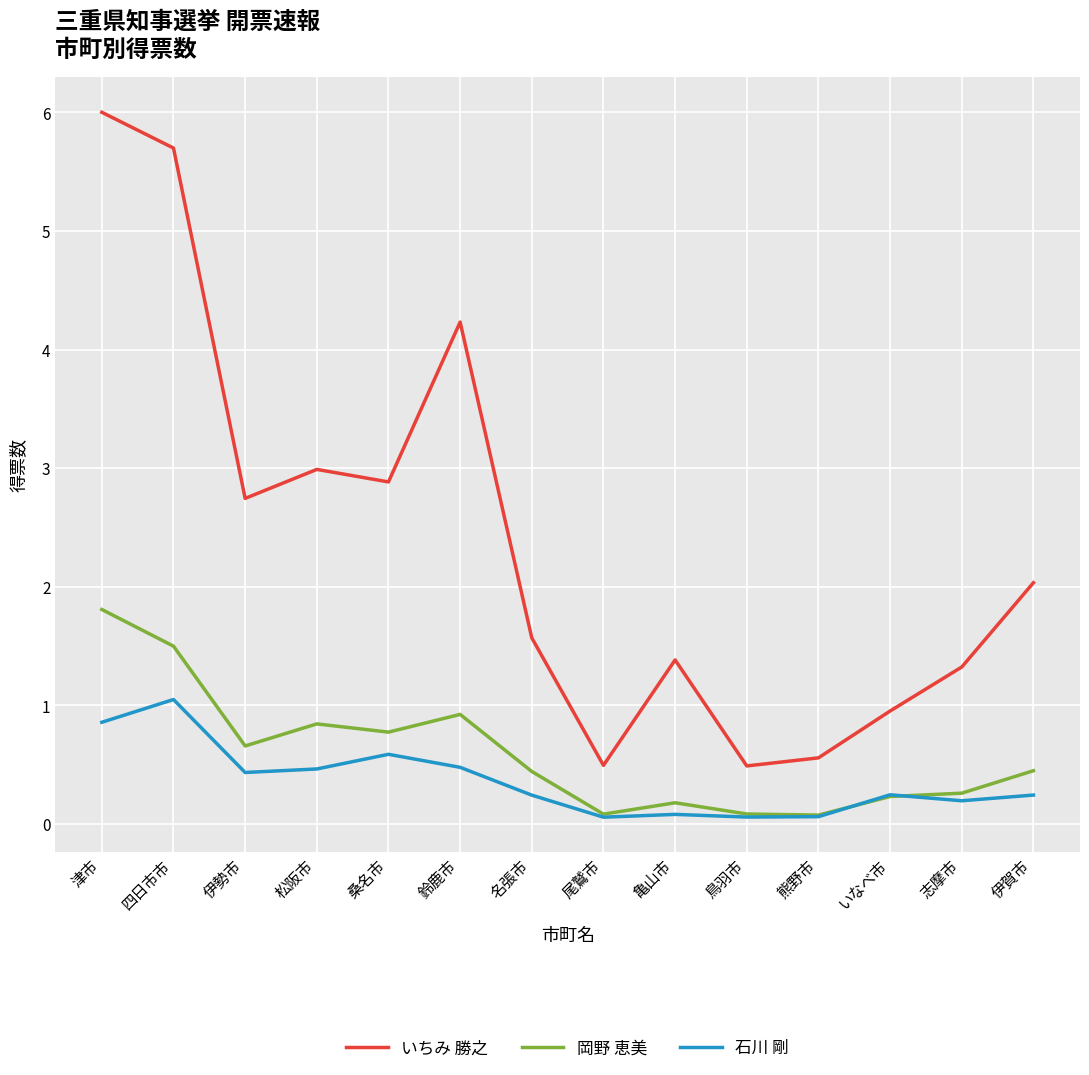

Read the 岡野 恵美 value at 名張市.

0.4